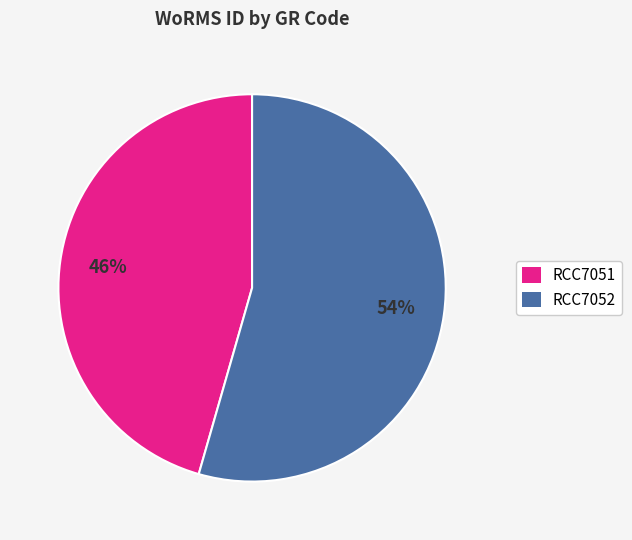

To the nearest percent, what percentage of the pie is RCC7052?

54%